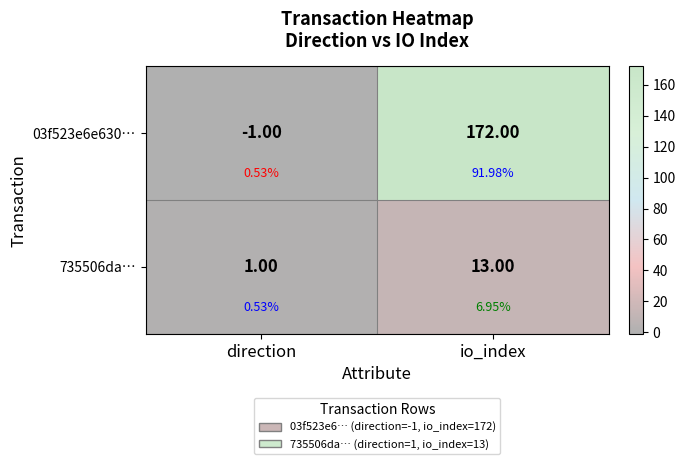

Which series has the largest total across all categories?

03f523e6e630…